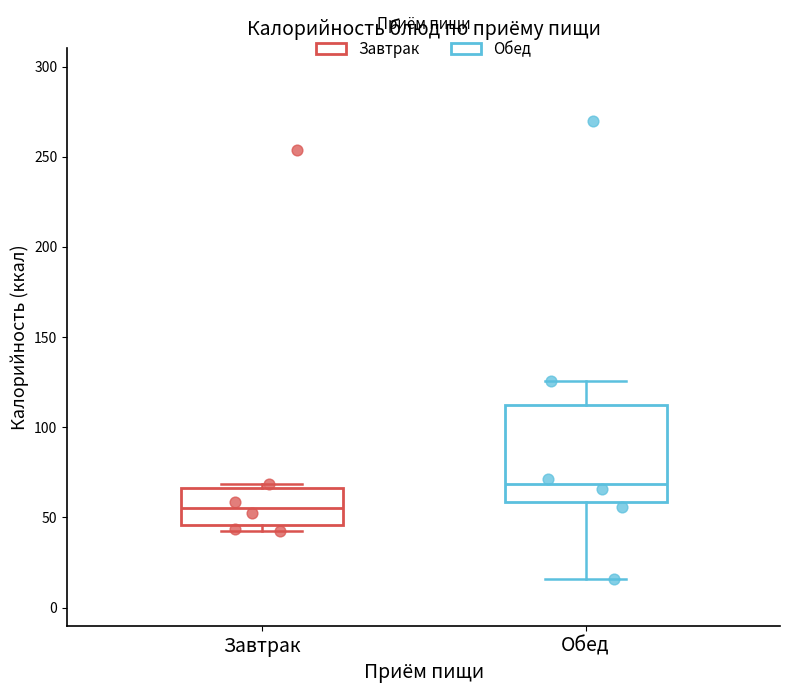

Which box has the lowest median line?

Завтрак